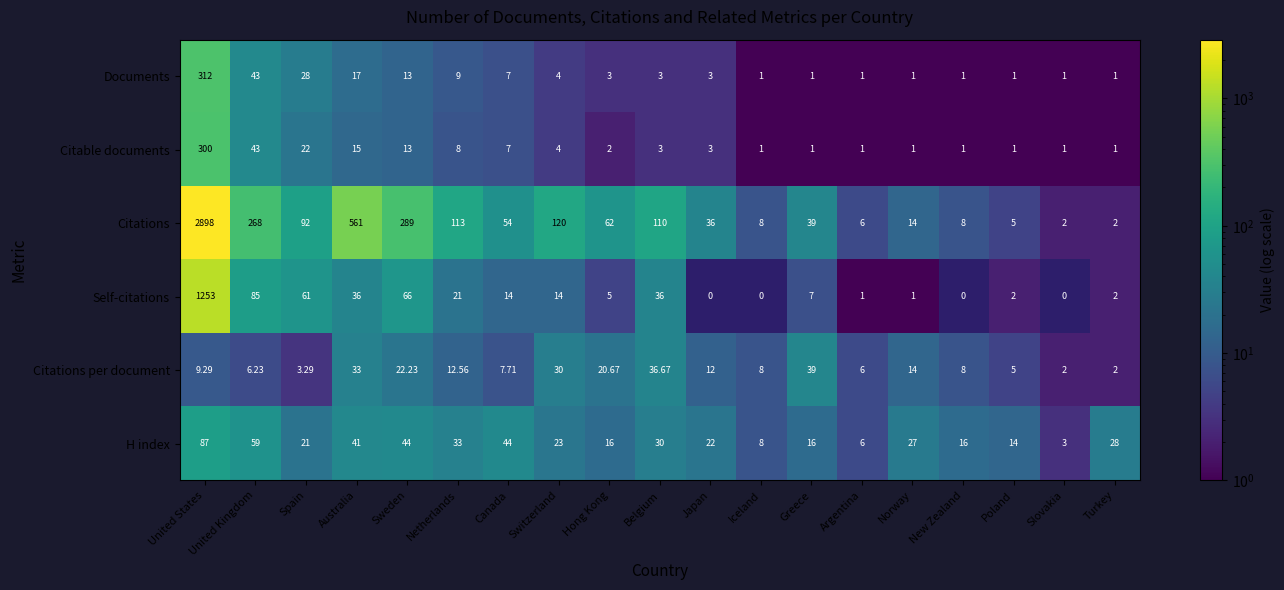

How many values in the H index series are below 23?

9